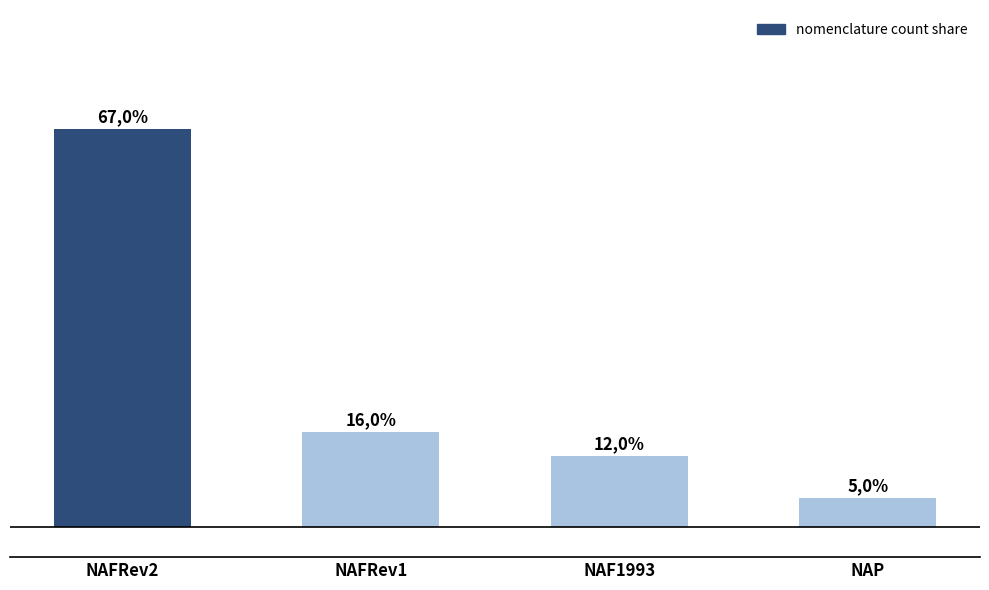

Between NAP and NAF1993, which is larger?

NAF1993